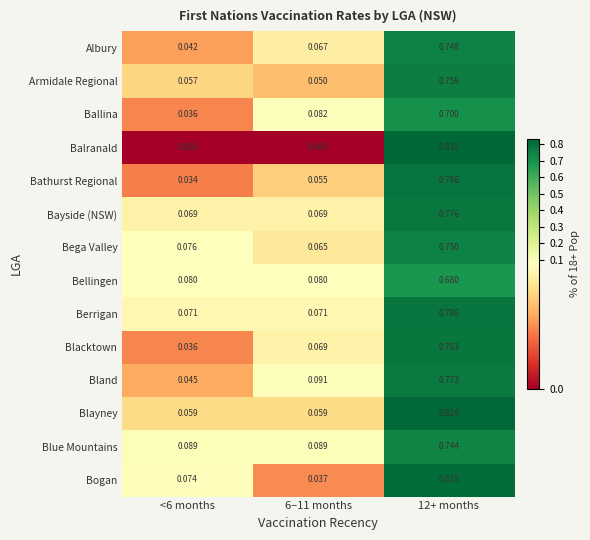

Between <6 months and 12+ months, which series saw the biggest shift?

Balranald